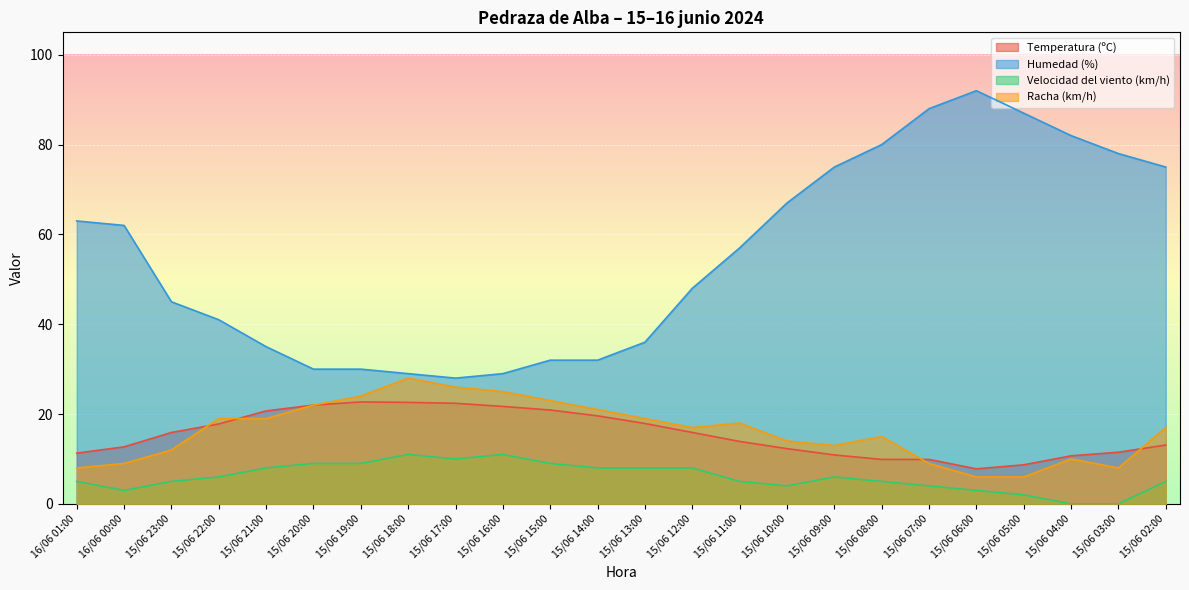

What position from the right is 15/06 19:00?

18